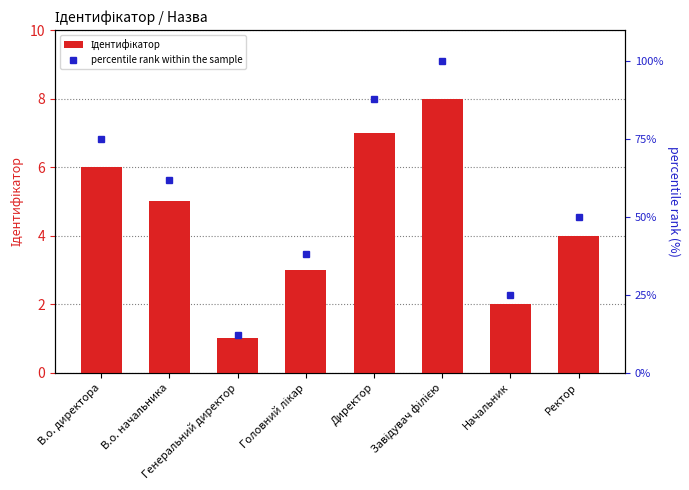

List the series in order of their peak value, lowest first.

Ідентифікатор, percentile rank within the sample